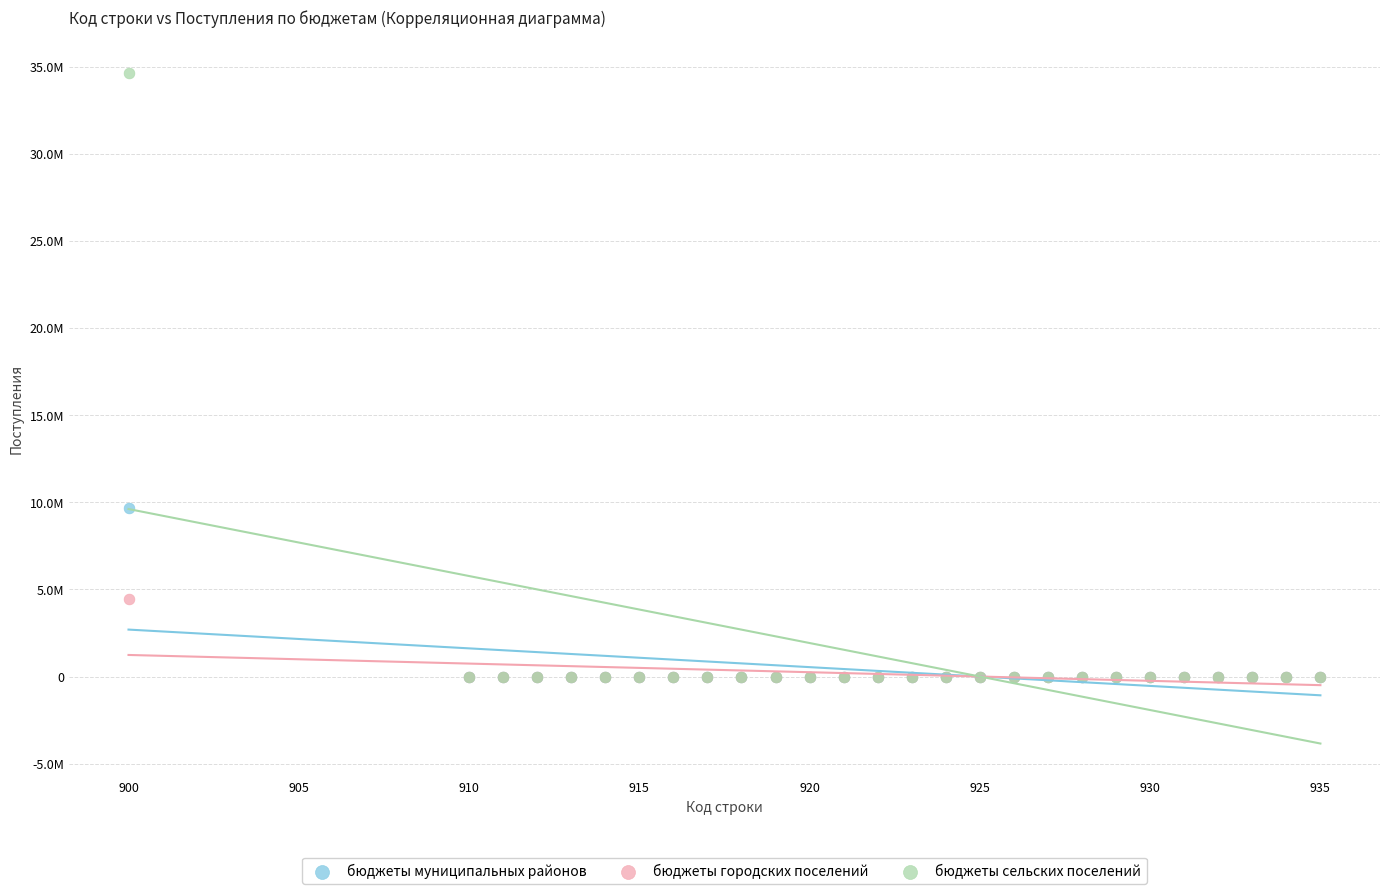

Which series contains the highest Y value?

бюджеты сельских поселений